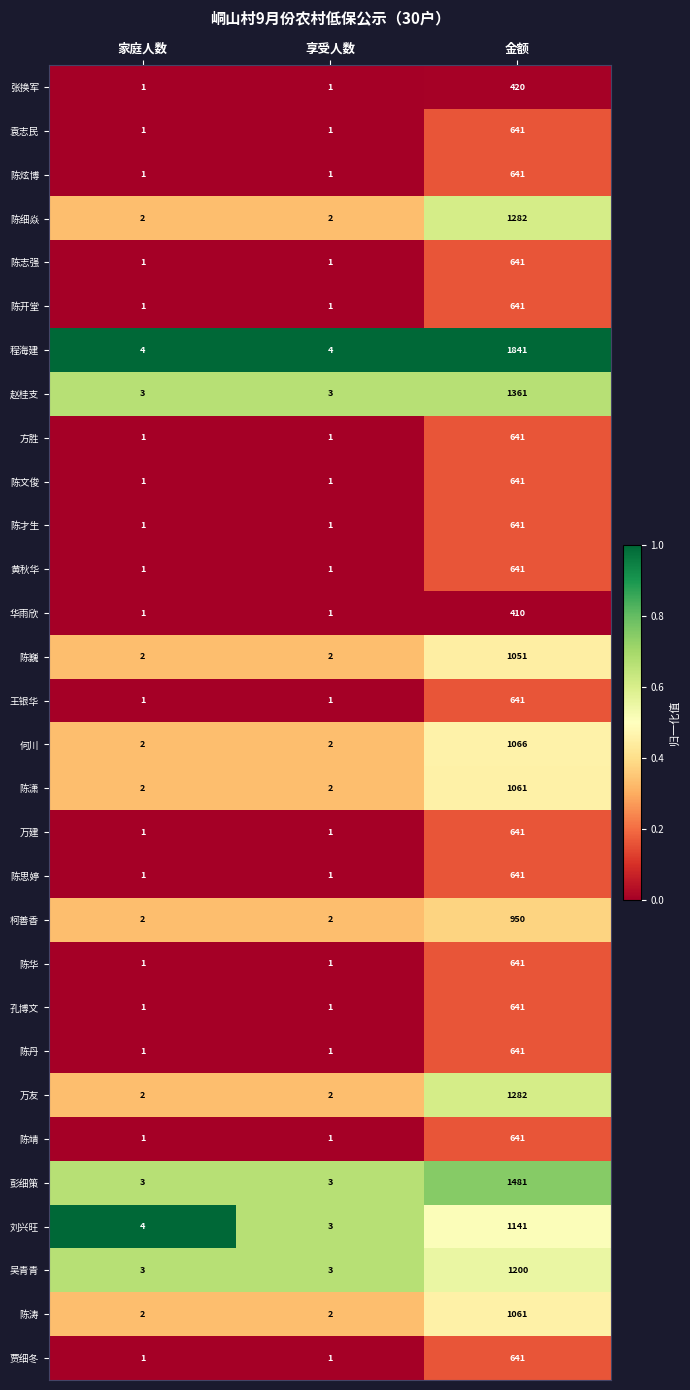

What is the difference between the 黄秋华 values at 金额 and 享受人数?

640